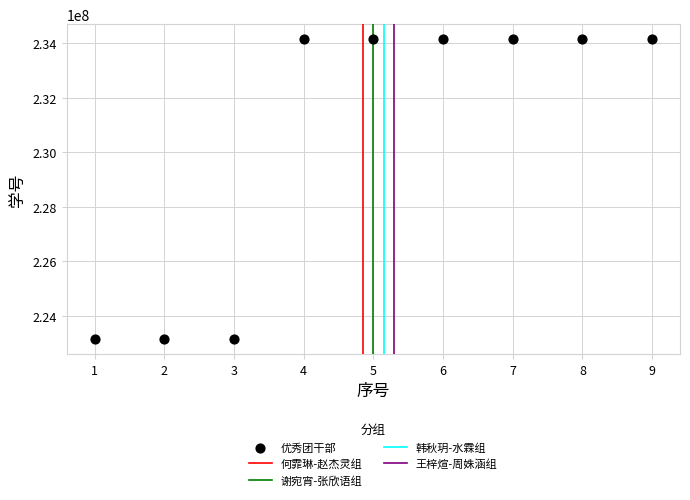

What is the average X value?

5